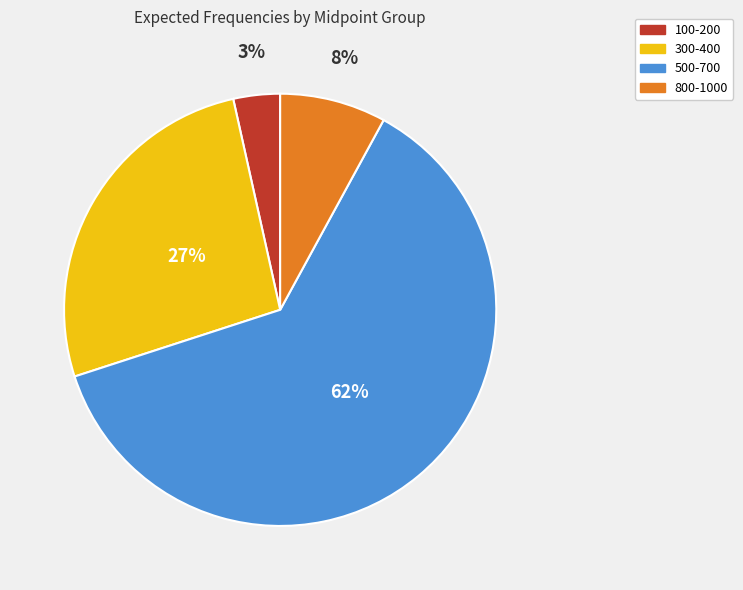

To the nearest percent, what is the difference between the largest and smallest slice percentages?

59%